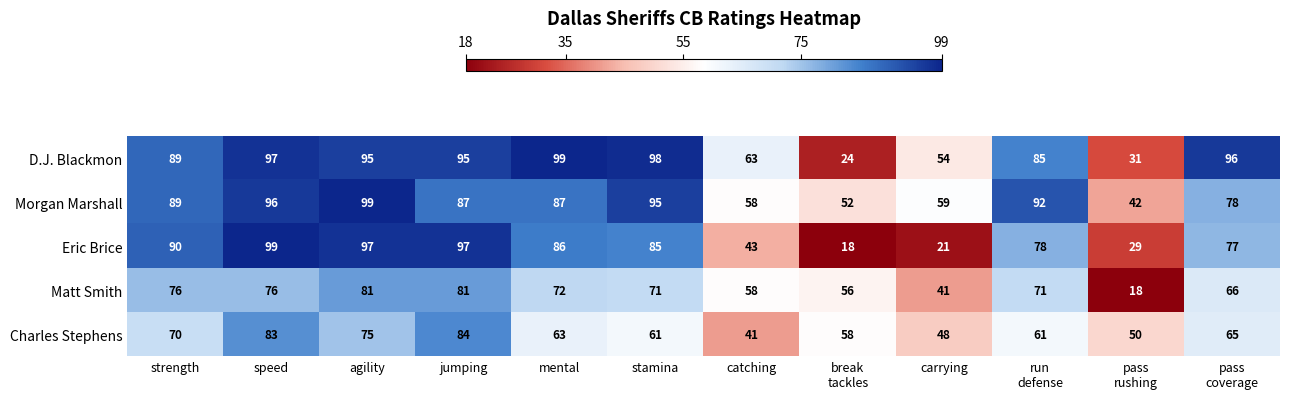

Rank the series at agility from lowest to highest value.

Charles Stephens, Matt Smith, D.J. Blackmon, Eric Brice, Morgan Marshall